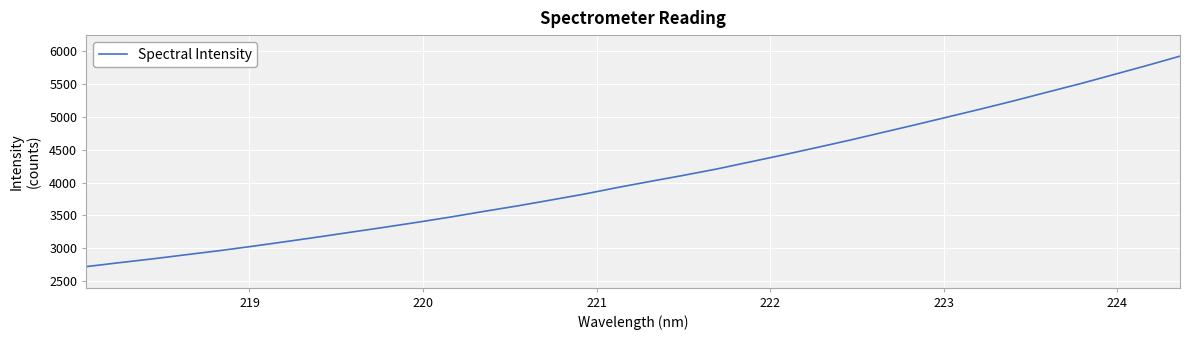

What is the smallest value displayed?

2721.7